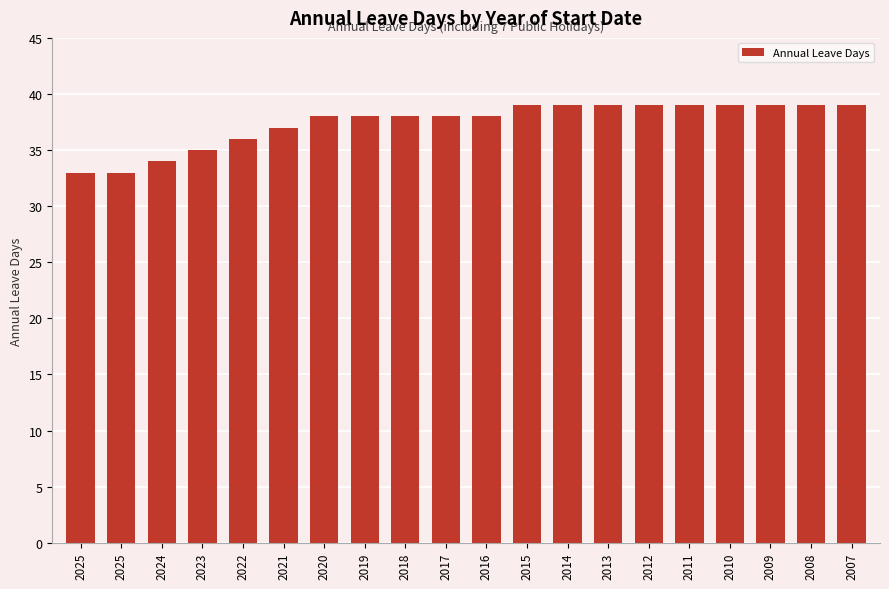

How many bars are there in total?

20